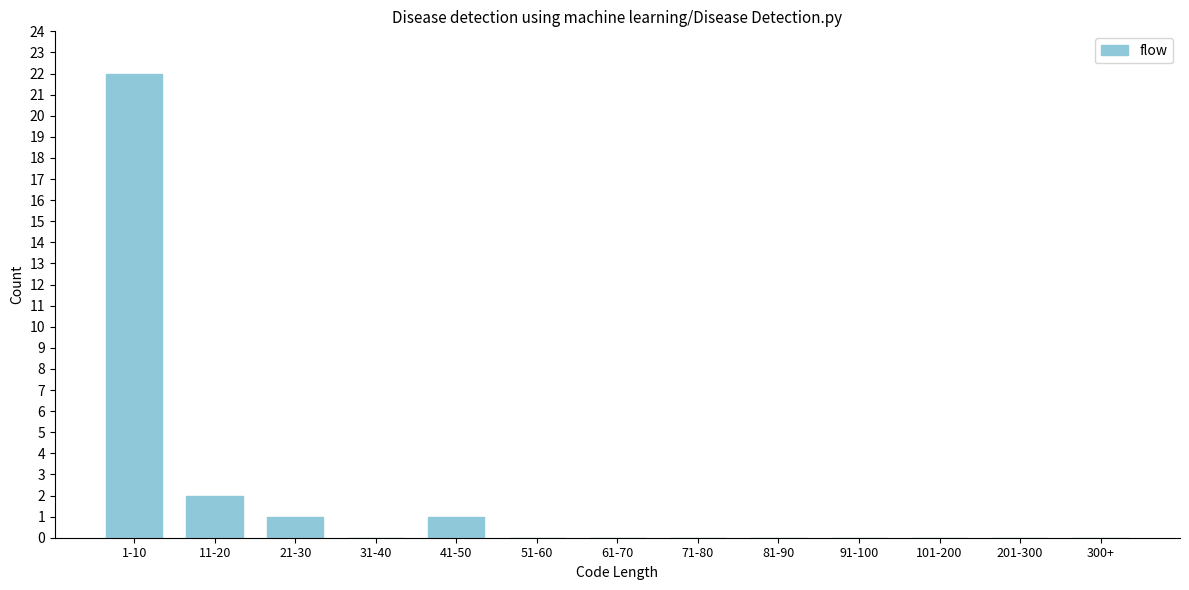

Reading right to left, what are all the values shown in this chart?

300+=0	201-300=0	101-200=0	91-100=0	81-90=0	71-80=0	61-70=0	51-60=0	41-50=1	31-40=0	21-30=1	11-20=2	1-10=22